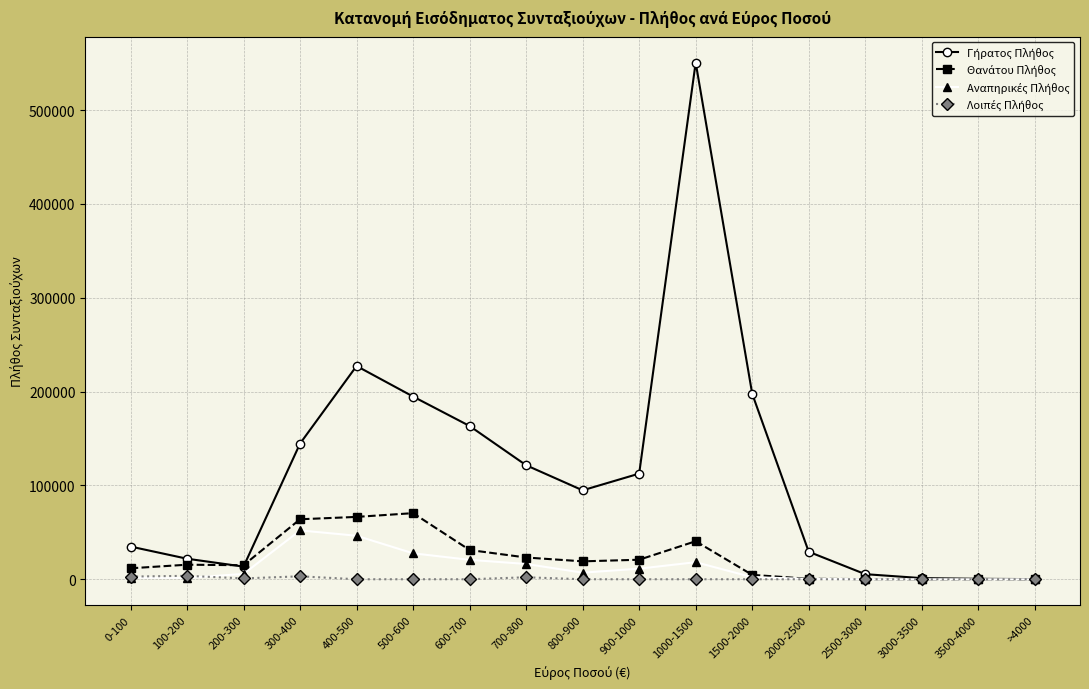

At which category is the sum across all series the highest?

1000-1500